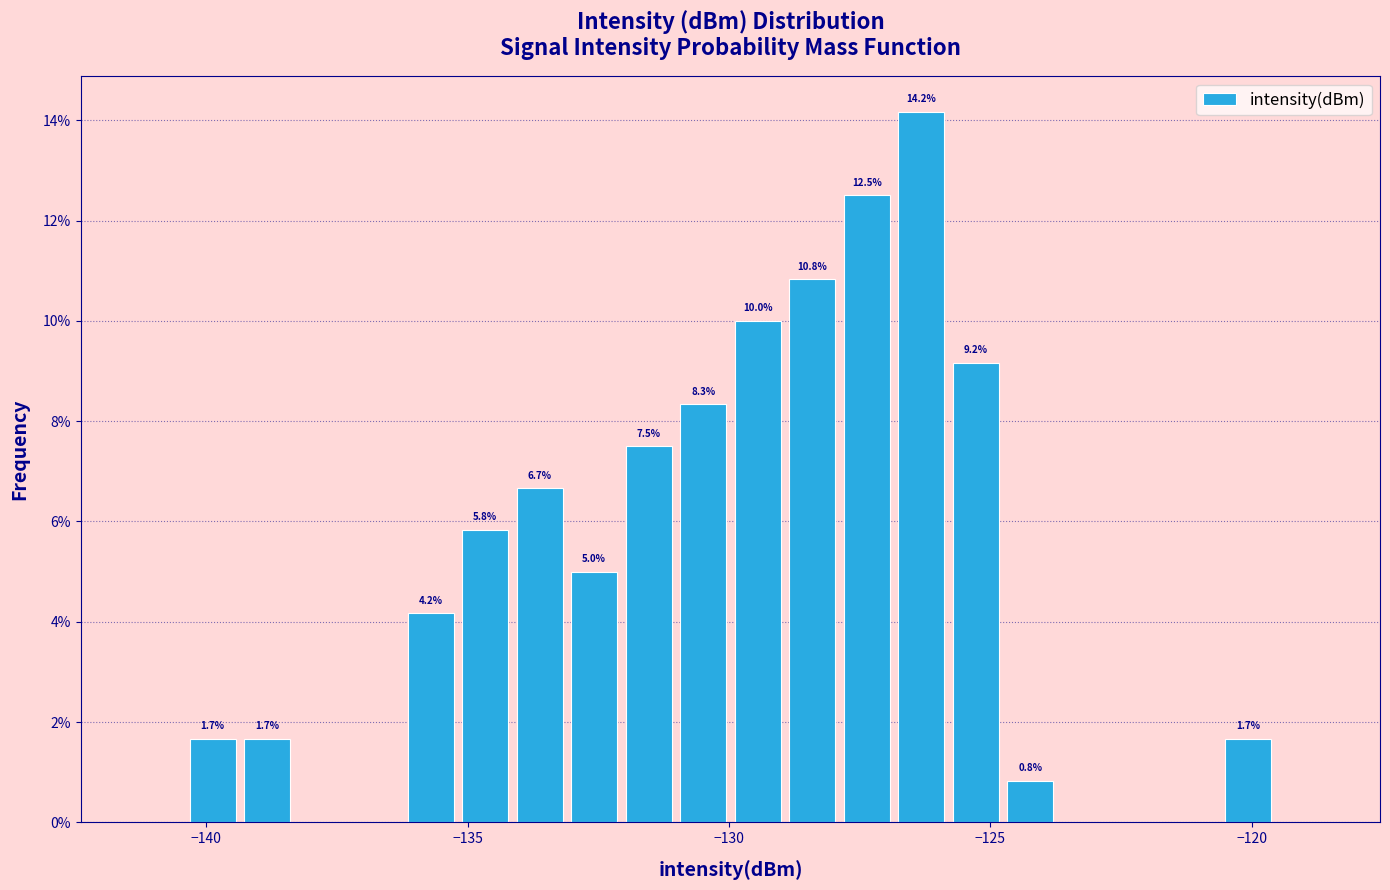

Around what value on the x-axis is the tallest bar? Give the approximate position of its centre, as read against the axis.

-126.5